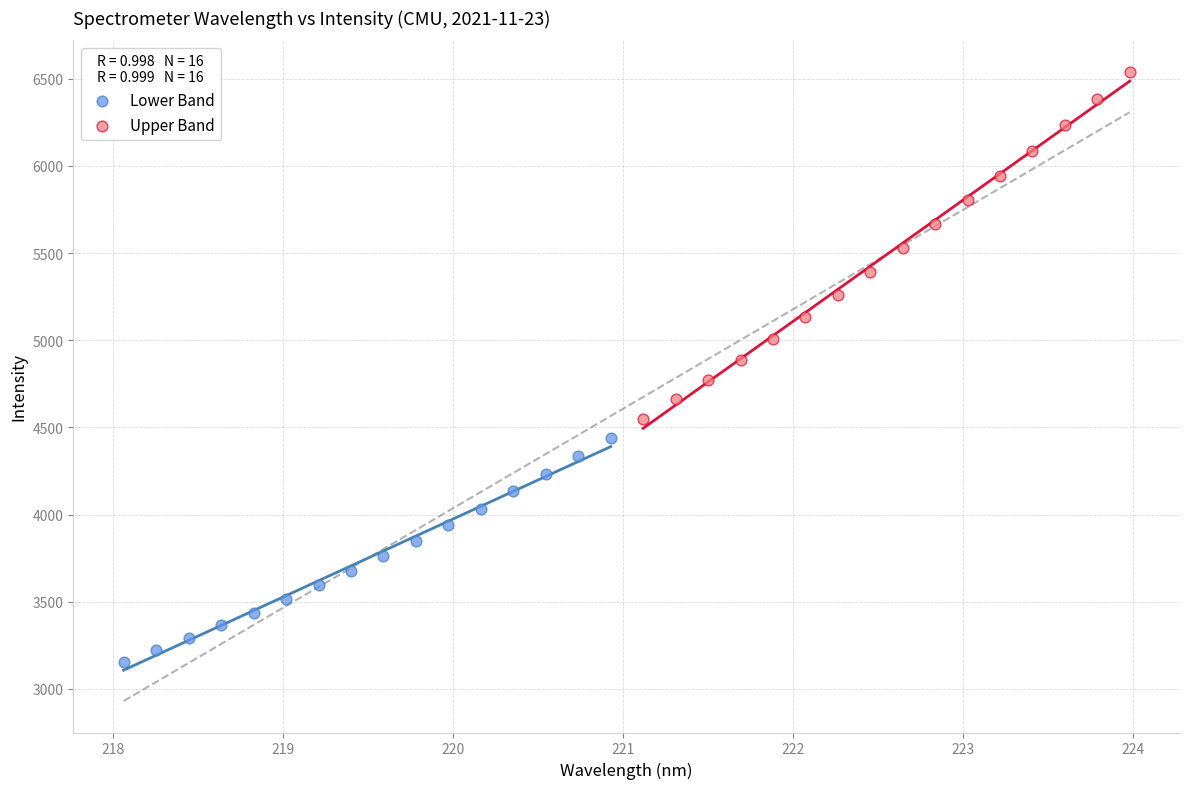

Which series contains the highest Y value?

Upper Band